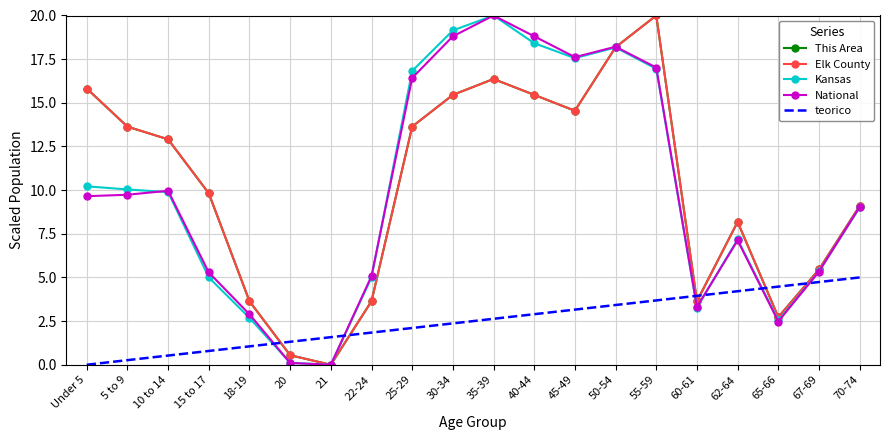

Reading left to right, extract all data points from this chart.

This Area: 15.8	13.6	12.9	9.8	3.6	0.5	0.0	3.6	13.6	15.5	16.4	15.5	14.5	18.2	20.0	3.6	8.2	2.7	5.5	9.1
Elk County: 15.8	13.6	12.9	9.8	3.6	0.5	0.0	3.6	13.6	15.5	16.4	15.5	14.5	18.2	20.0	3.6	8.2	2.7	5.5	9.1
Kansas: 10.2	10.0	9.9	5.0	2.7	0.1	0.0	5.0	16.8	19.1	20.0	18.4	17.6	18.2	16.9	3.3	7.2	2.5	5.3	9.0
National: 9.7	9.7	10.0	5.3	2.9	0.1	0.0	5.1	16.4	18.8	20.0	18.8	17.6	18.2	17.0	3.3	7.1	2.5	5.3	9.0
teorico: 0.0	0.3	0.5	0.8	1.1	1.3	1.6	1.8	2.1	2.4	2.6	2.9	3.2	3.4	3.7	3.9	4.2	4.5	4.7	5.0